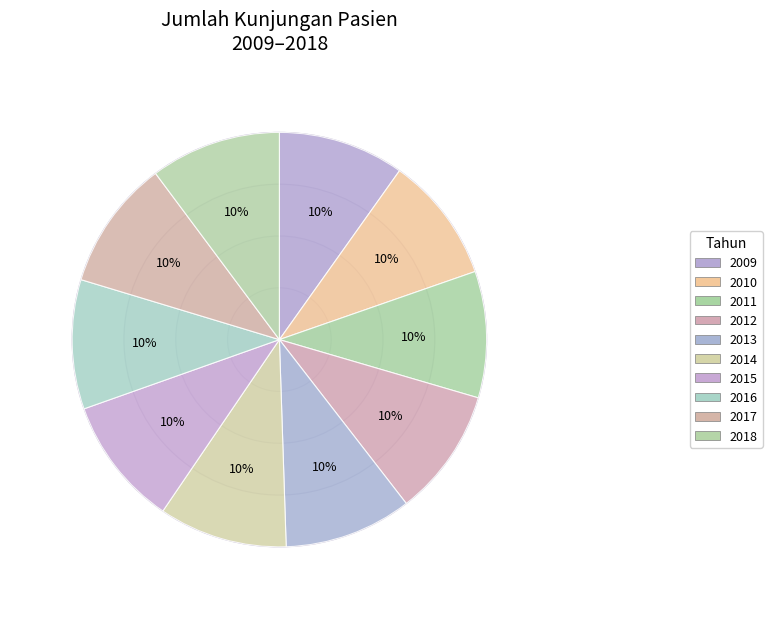

How many slices are in this pie chart?

10